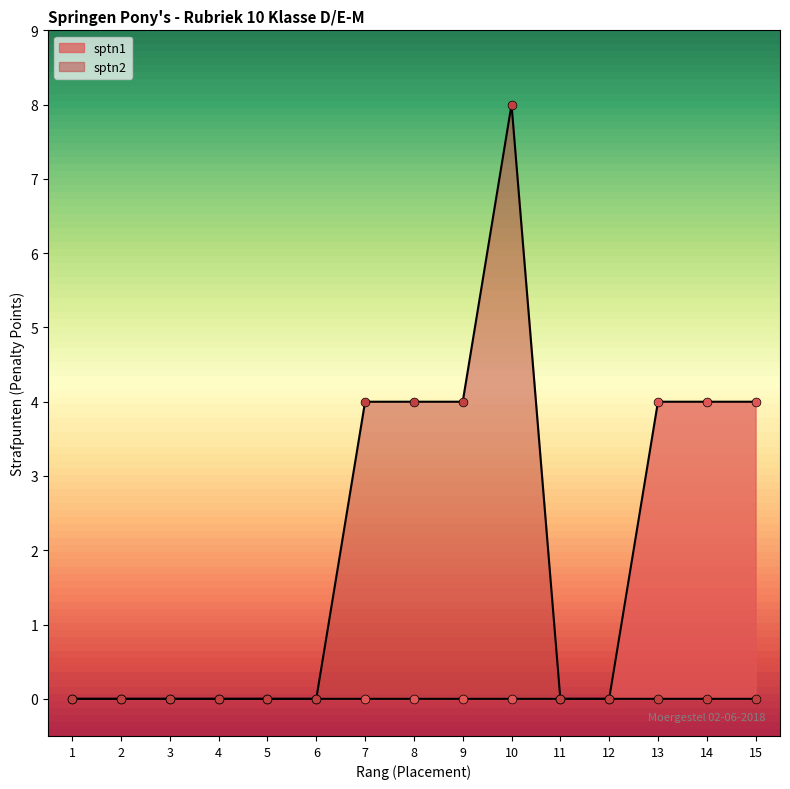

What are all the series names shown in the legend?

sptn1, sptn2